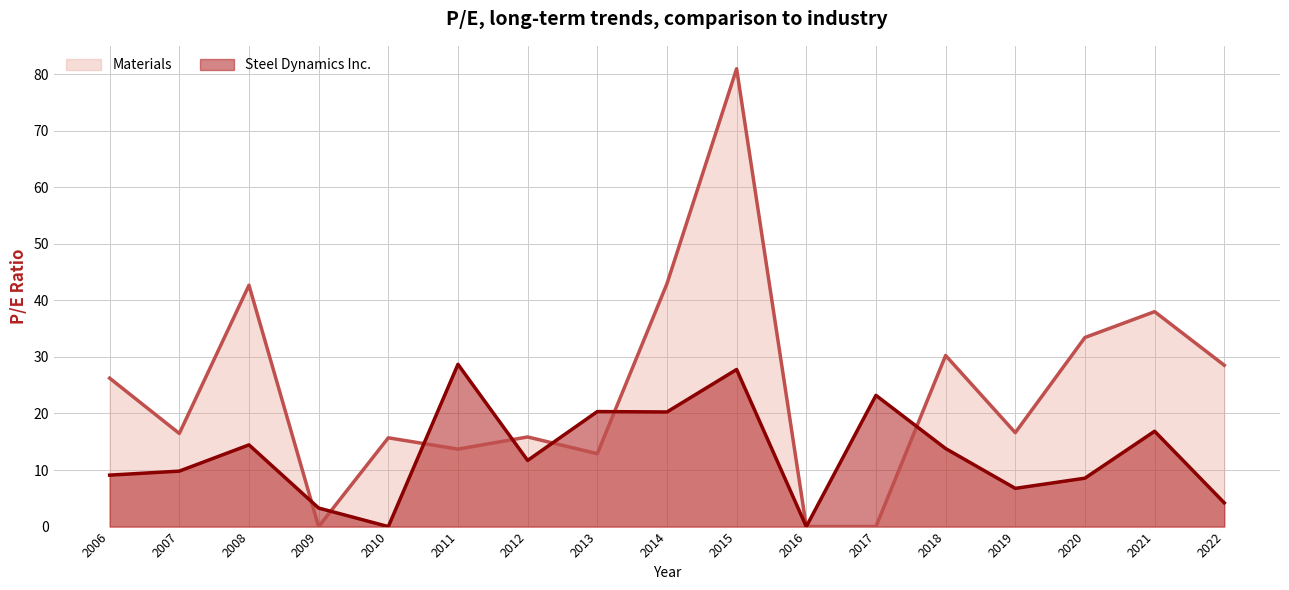

What is the difference between the Materials values at 2016 and 2007?

16.5